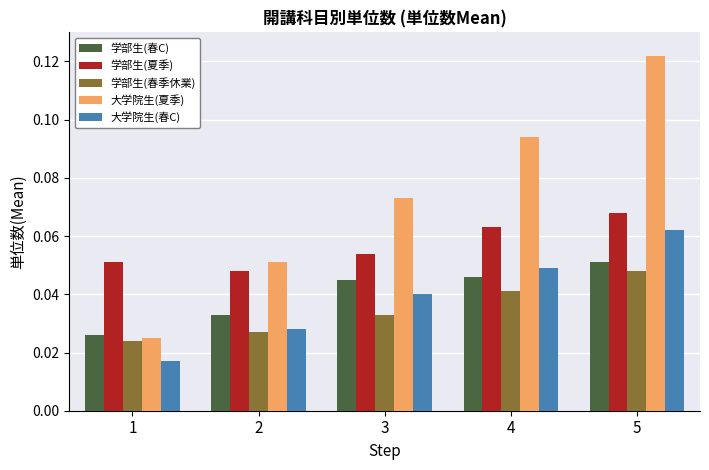

List the labels in order of 学部生(夏季) value, largest first.

5, 4, 3, 1, 2